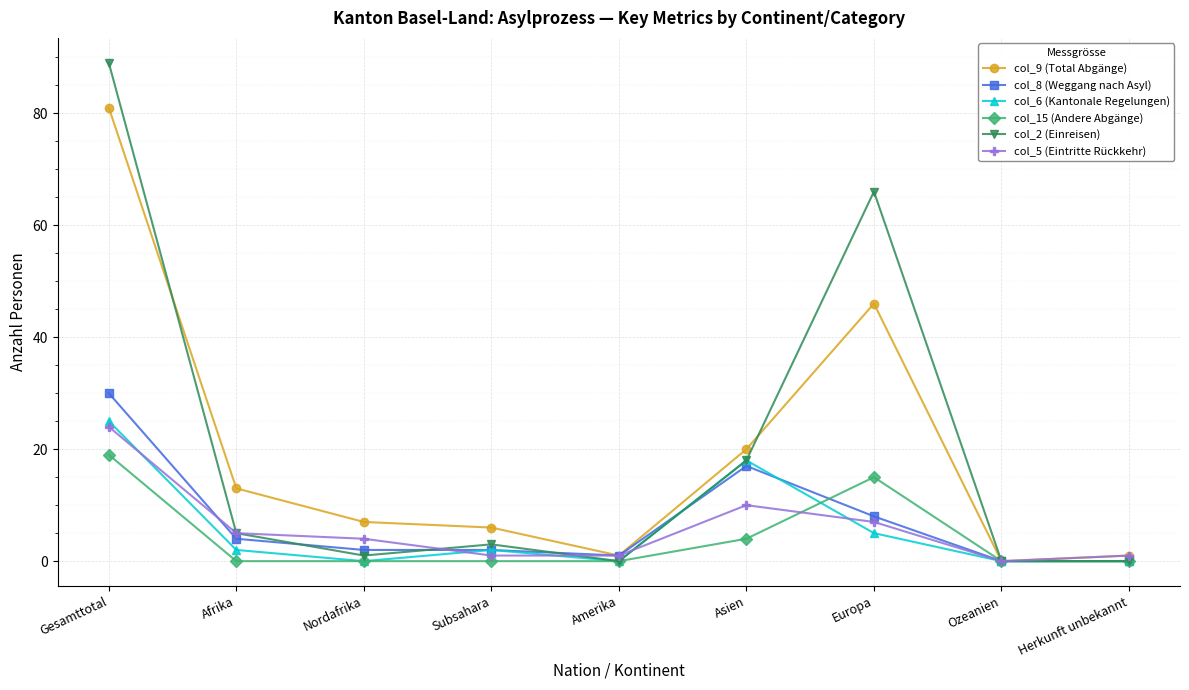

At which category does col_9 (Total Abgänge) reach its first local peak?

Europa